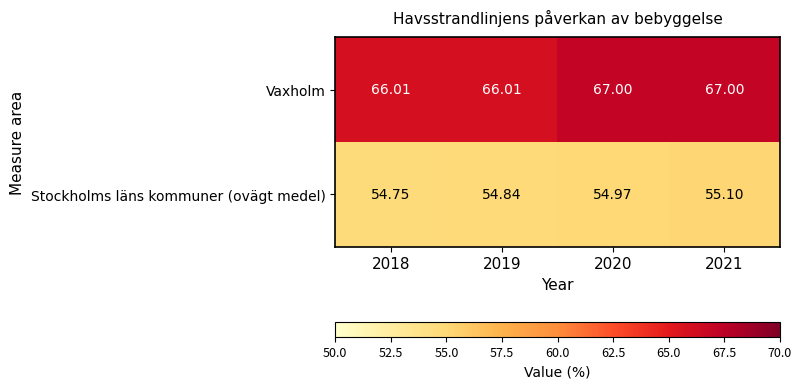

At how many categories does at least one series exceed 57?

4